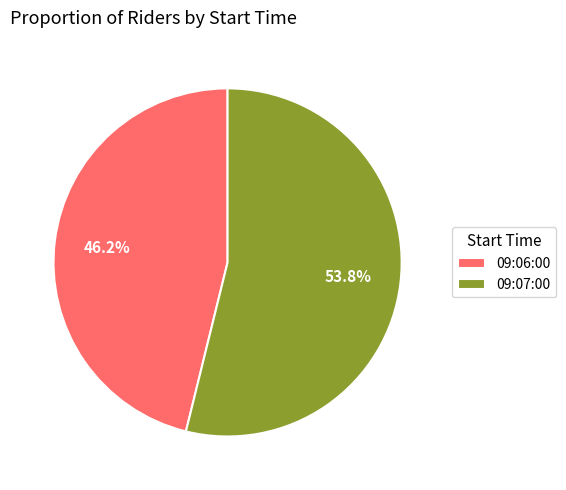

What percentage is the 09:07:00 slice, to the nearest percent?

54%